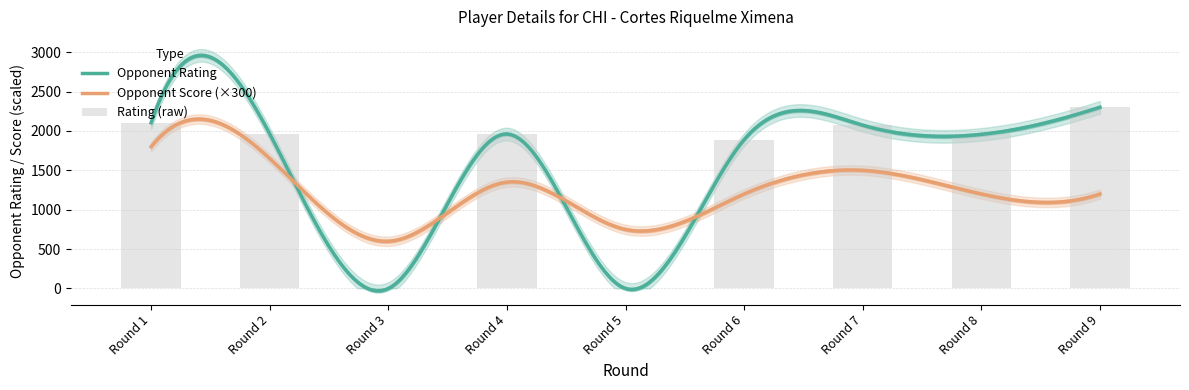

True or false: the data shows 1961 at Round 4.

True